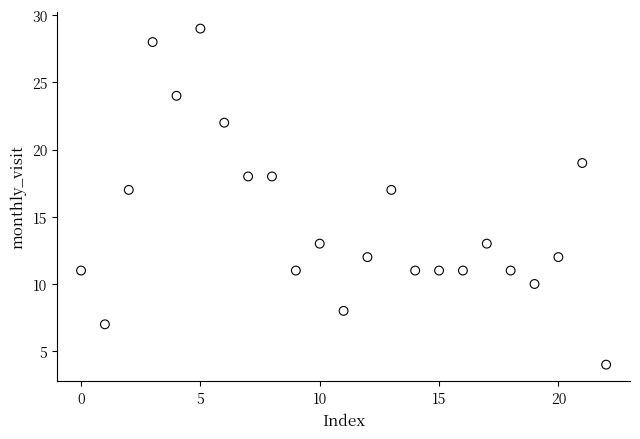

What is the range of Y values (max minus min)?

25